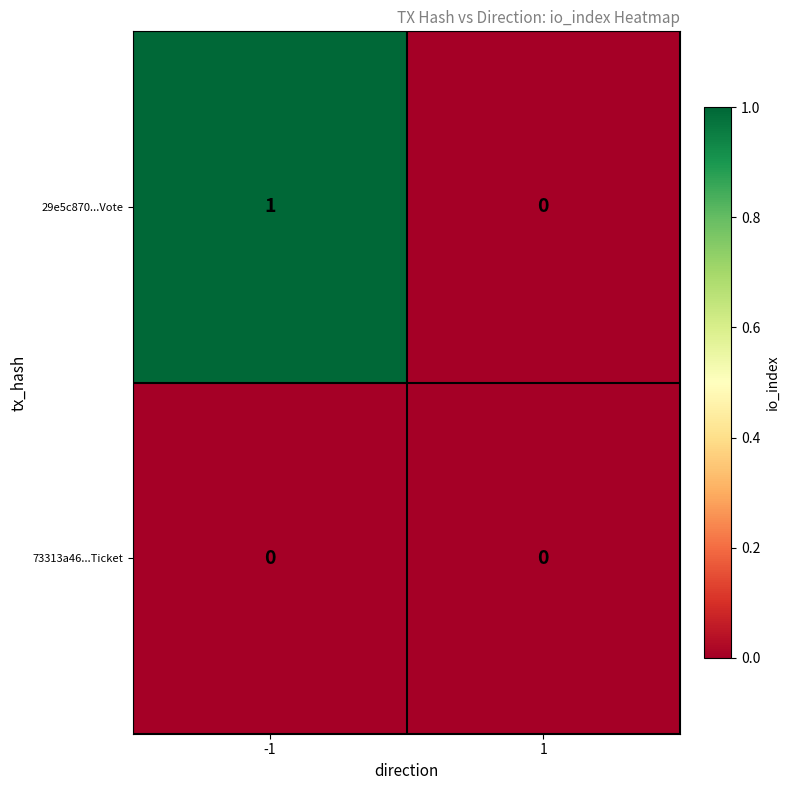

How many data points in 29e5c870...Vote are less than 1?

1